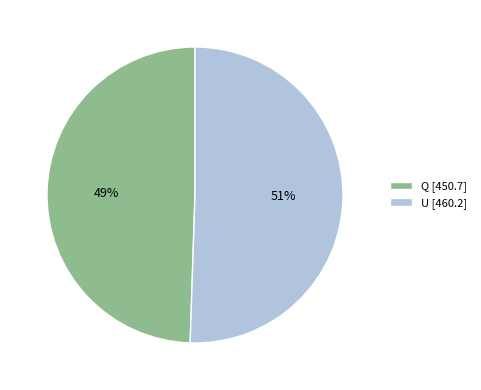

How many slices are in this pie chart?

2